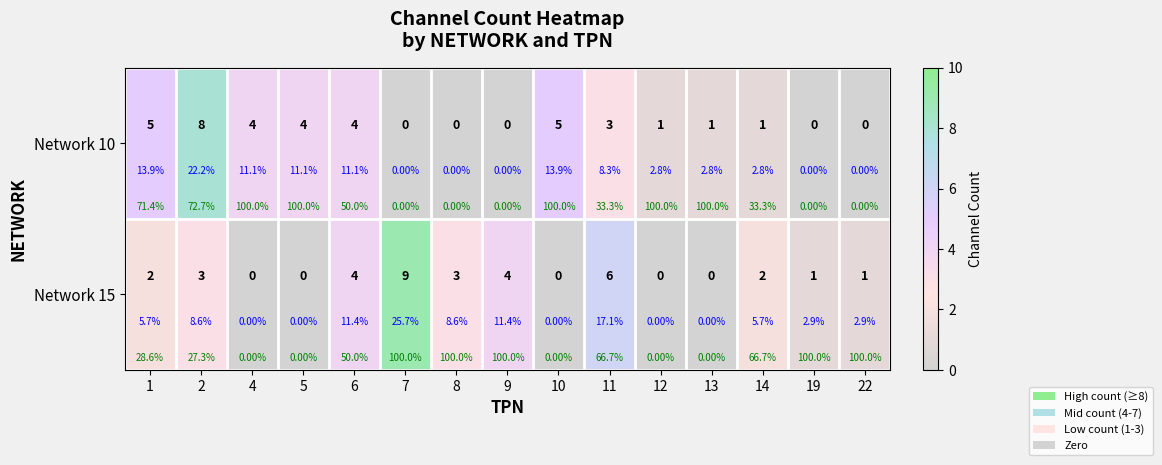

What is the difference between the maximum and minimum values in the Network 10 series?

8